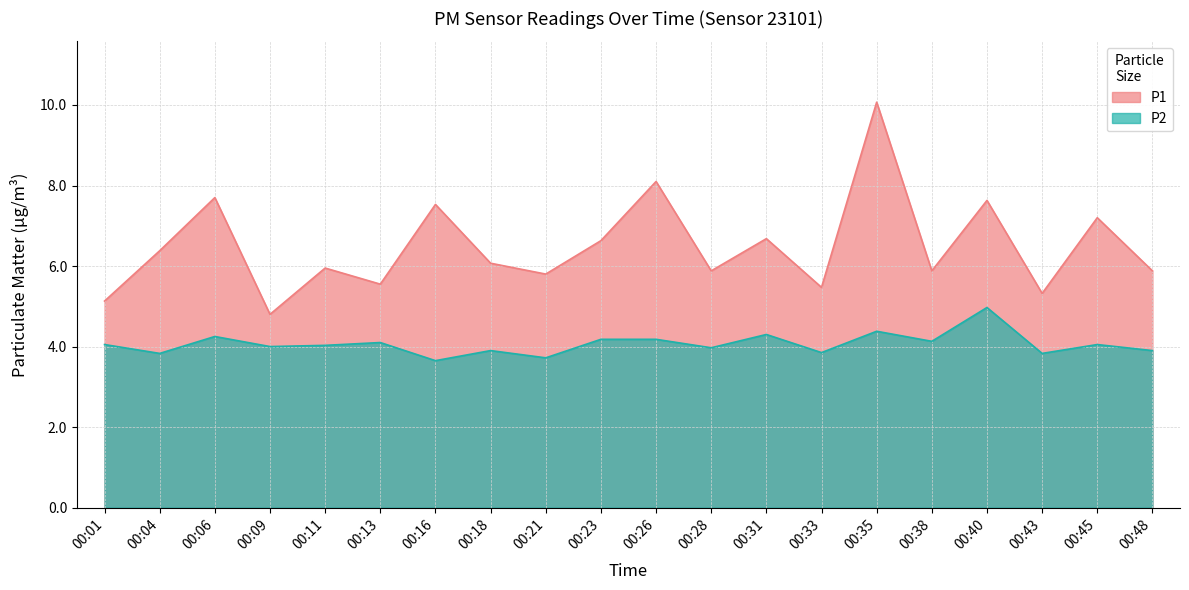

What is the difference between the highest and lowest values at 00:06?

3.5